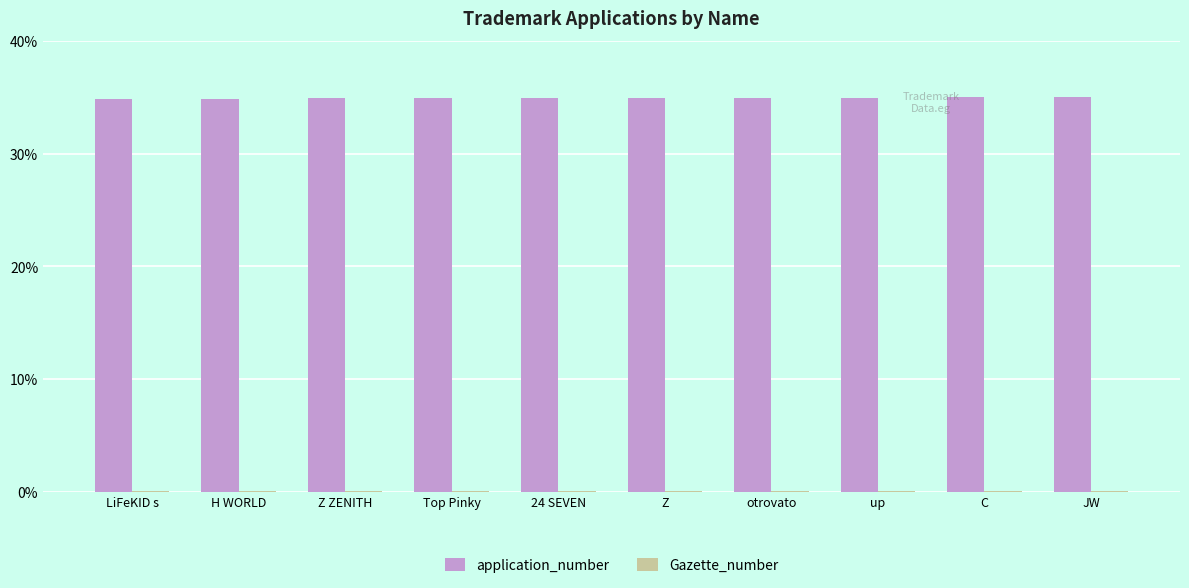

True or false: application_number has a value of 34.9 at LiFeKID s.

True